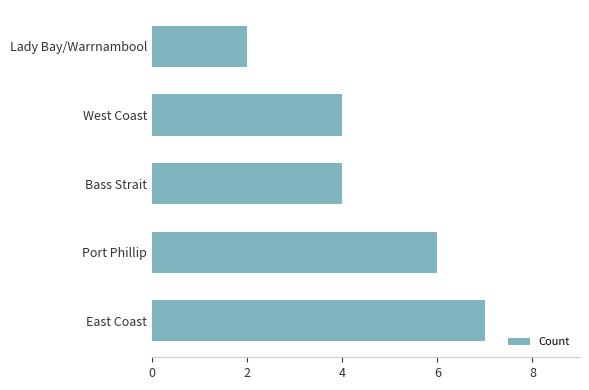

What is the greatest value displayed?

7